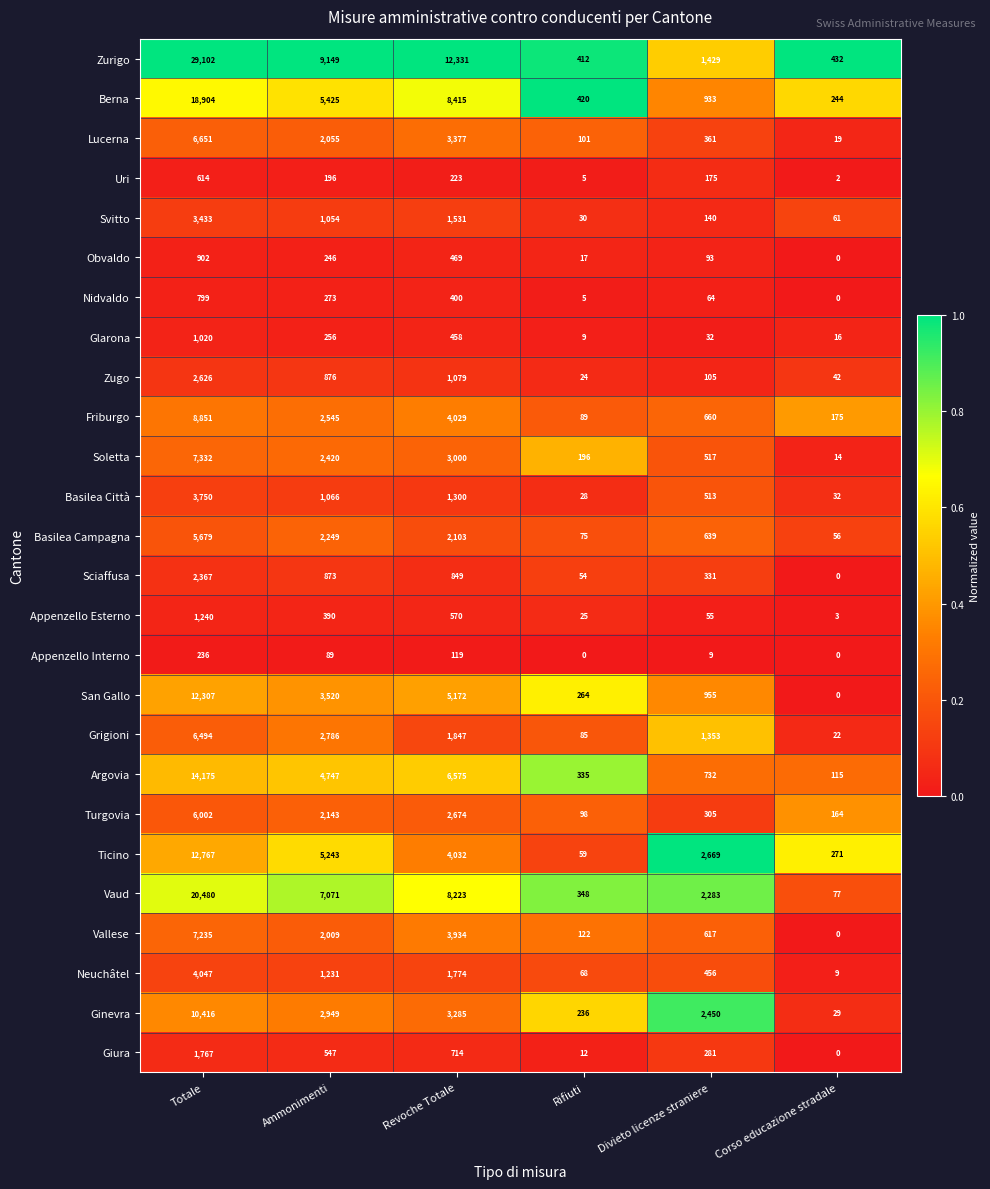

At which category is the sum across all series the highest?

Totale